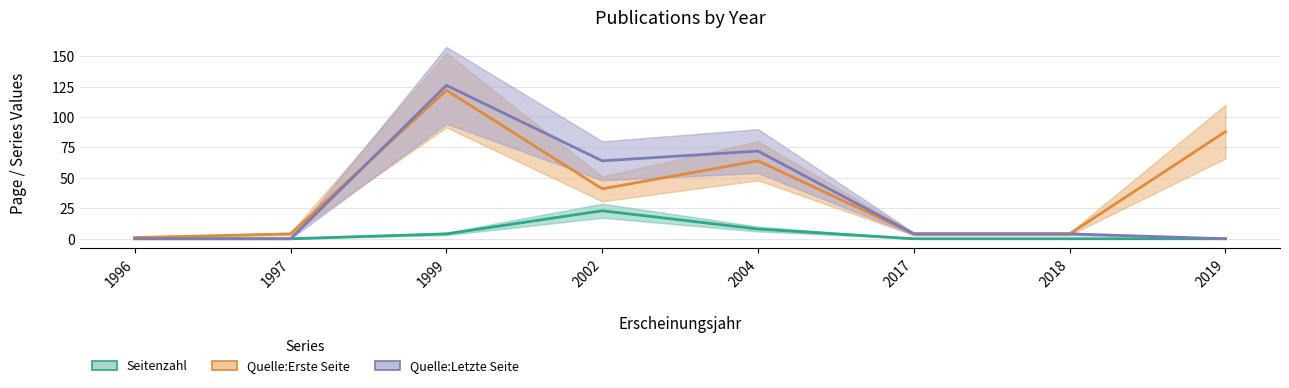

Is it true that Quelle:Letzte Seite equals 108 at 2004?

False